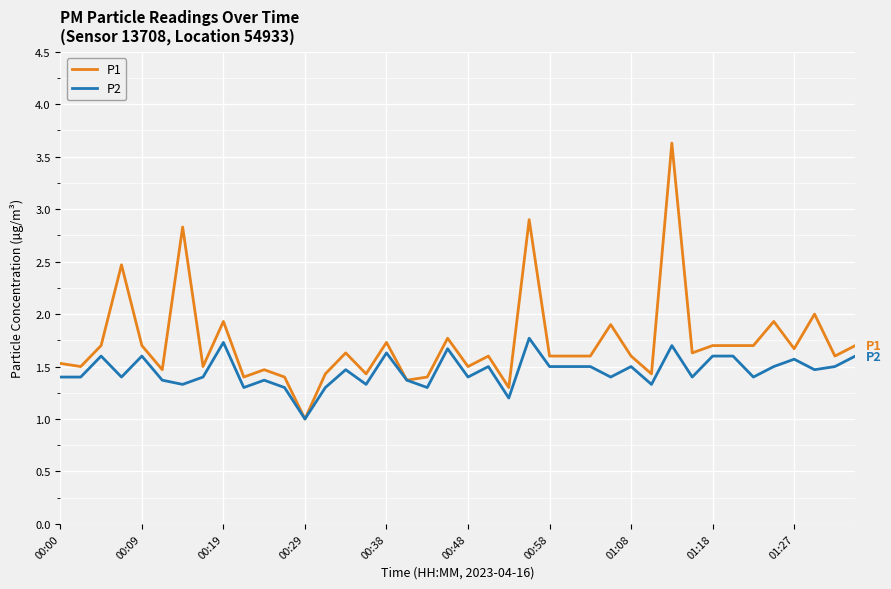

Which series has the largest total across all categories?

P1